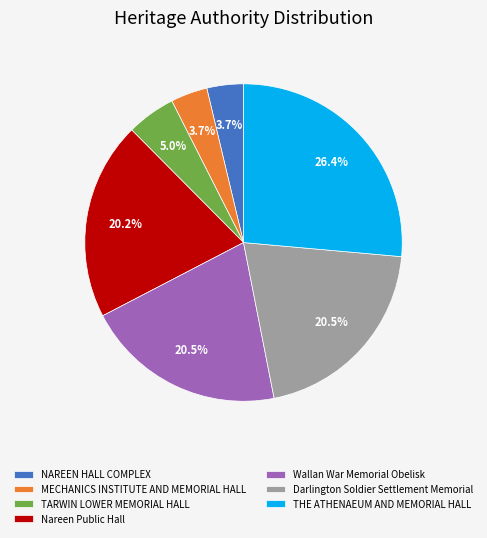

Does MECHANICS INSTITUTE AND MEMORIAL HALL account for over 50% of the chart?

No